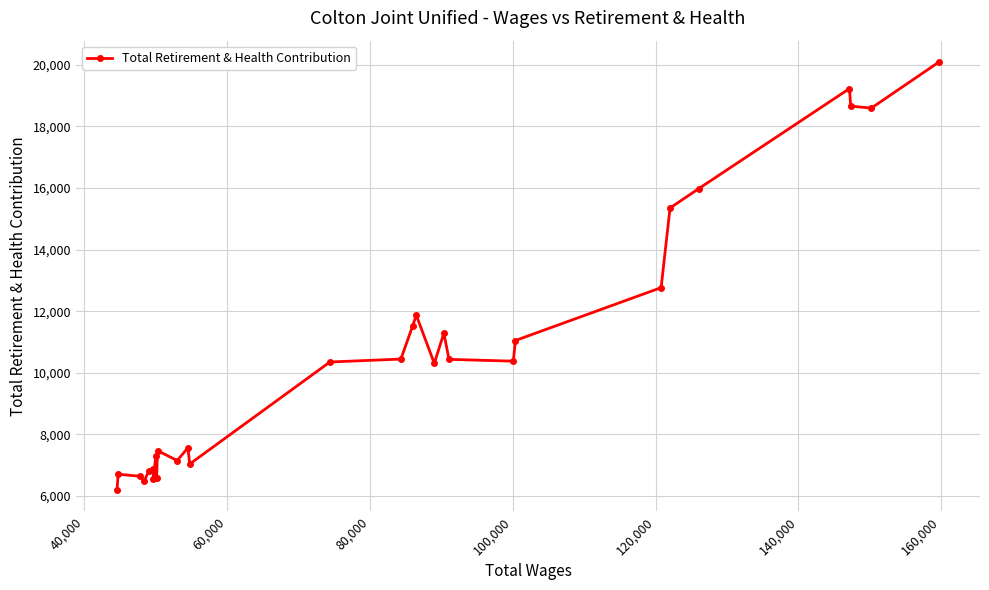

What is the value of the 17th point from the left?

11874